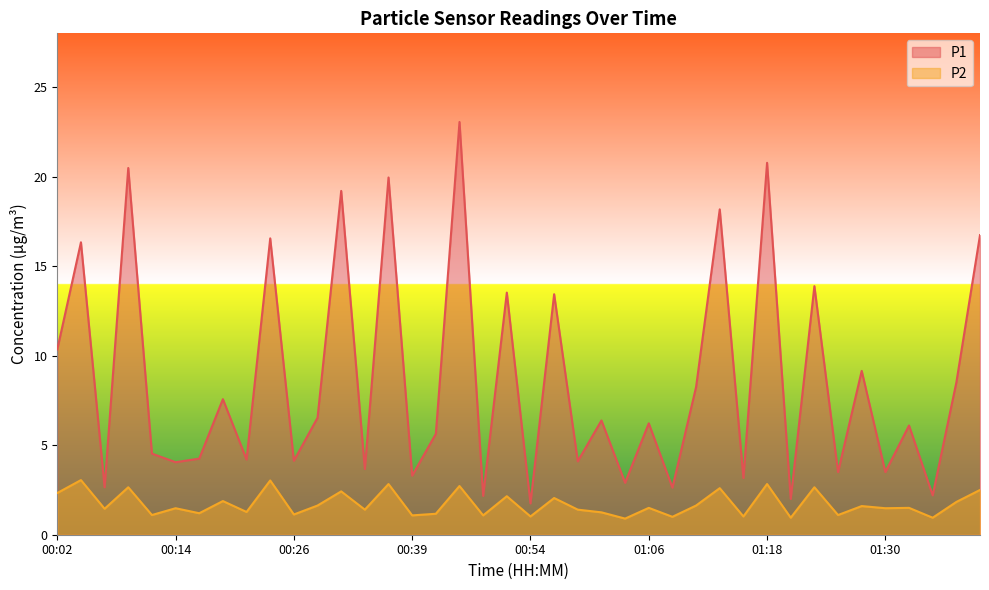

At how many categories does at least one series exceed 15?

9